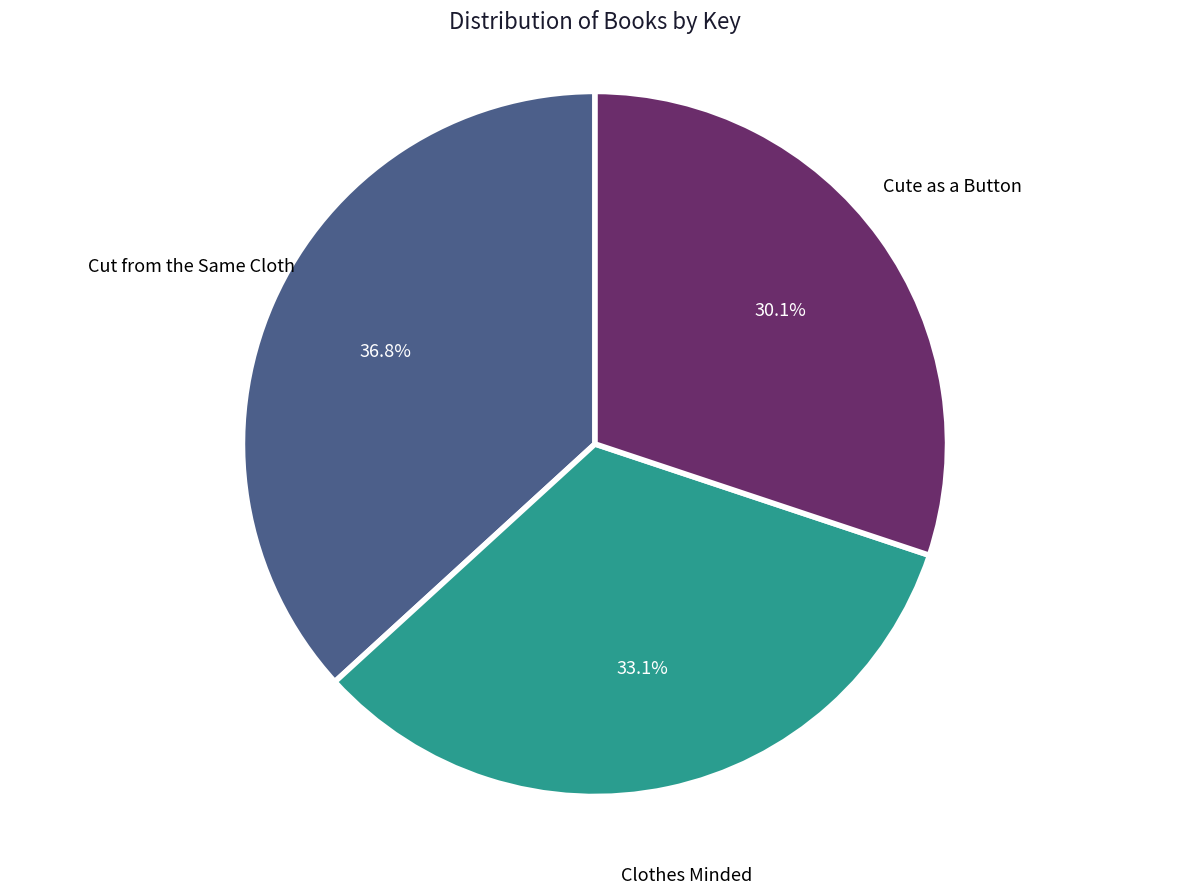

To the nearest percent, what is the average slice percentage?

33%